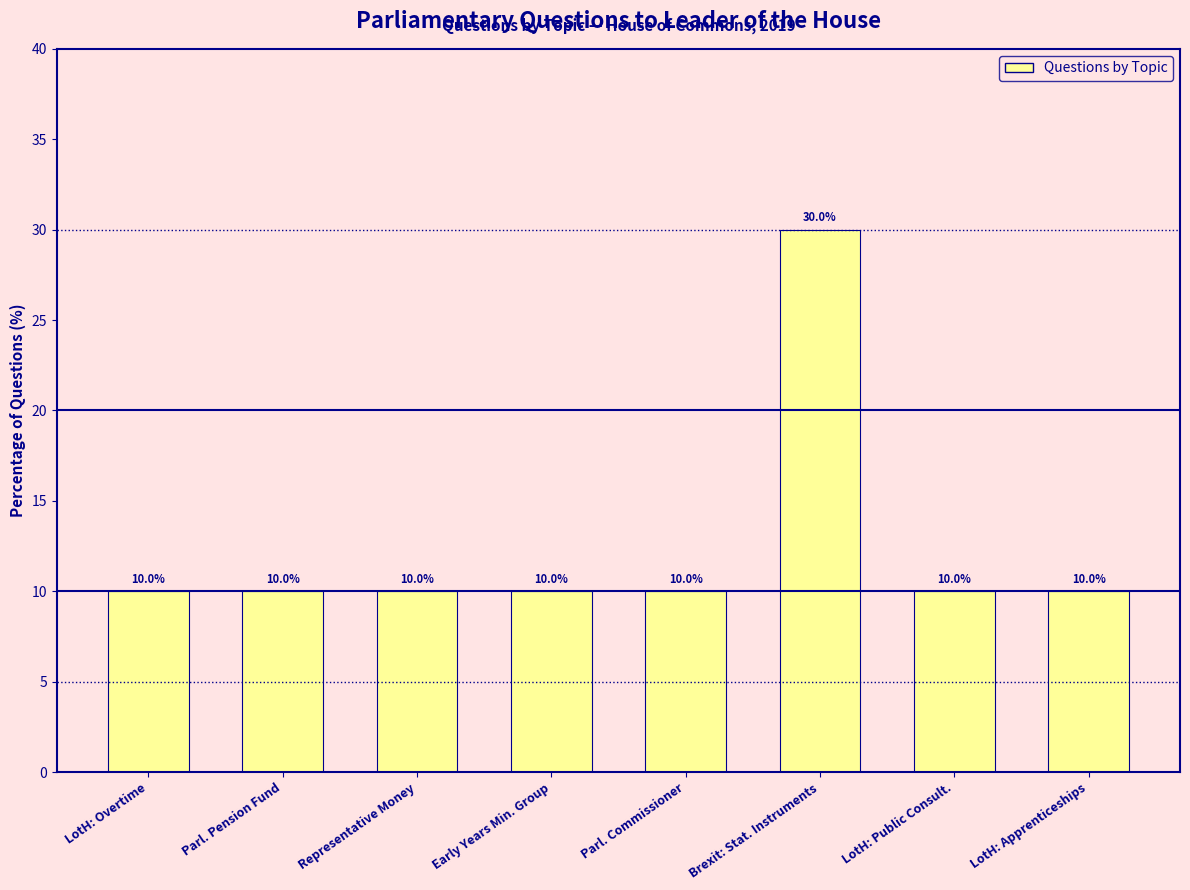

What is the smallest value displayed?

10